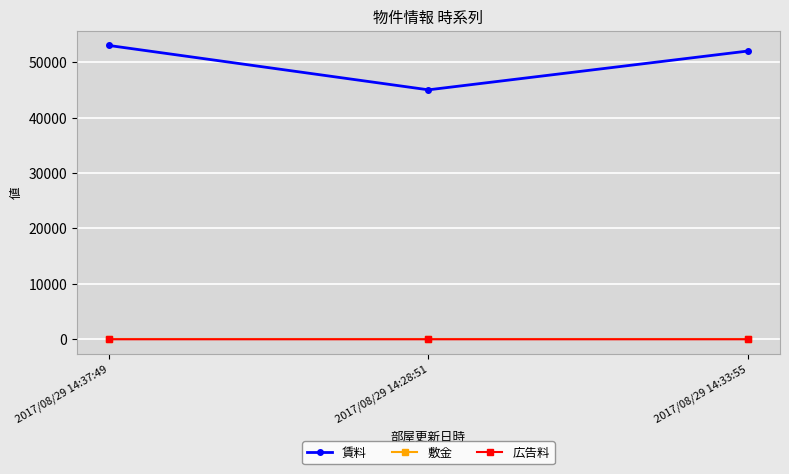

What are all the series names shown in the legend?

賃料, 敷金, 広告料